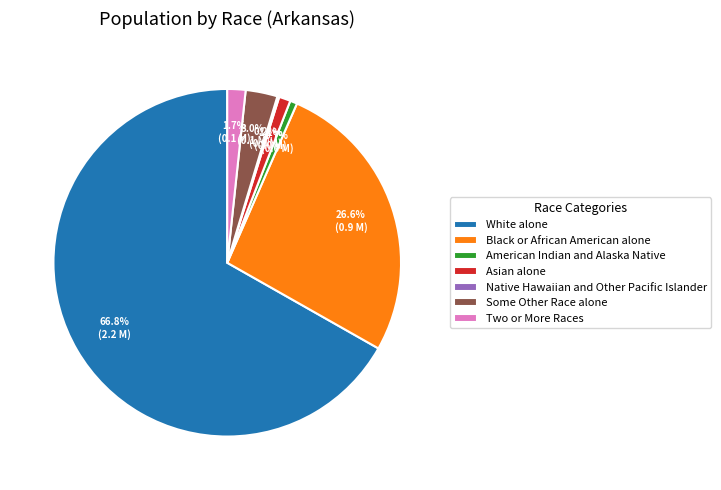

What is the total percentage of Asian alone and Two or More Races?

2.8%